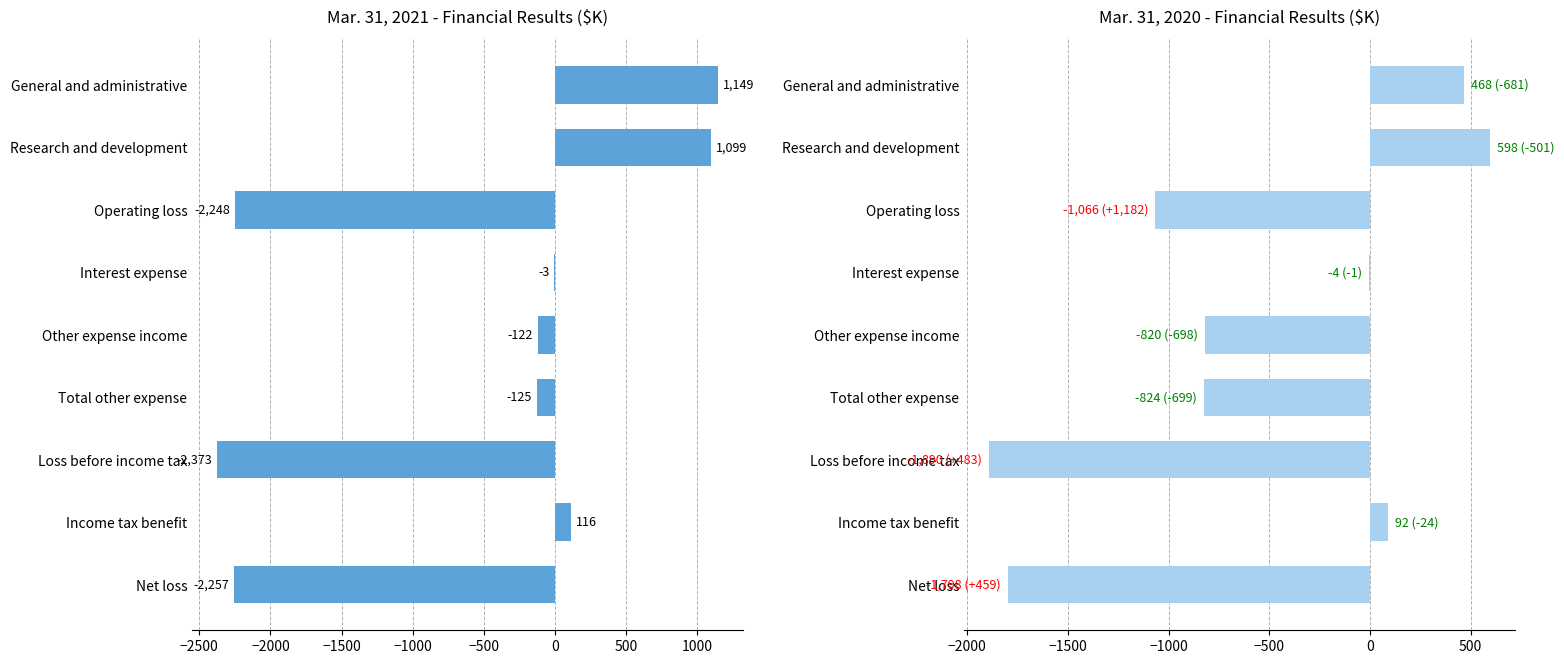

What is the minimum value for Mar. 31, 2021?

-2373